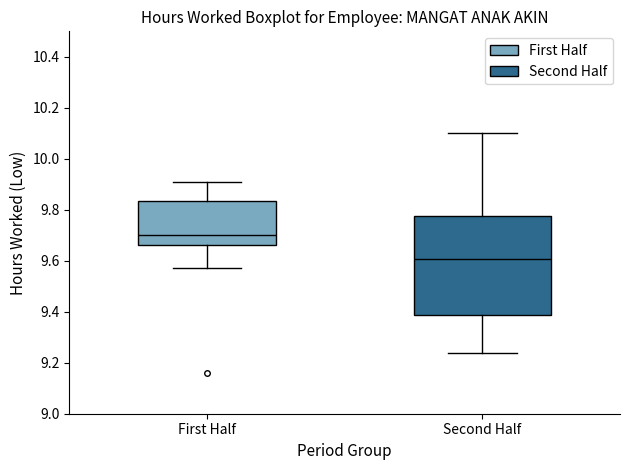

Which box's median line is the highest?

First Half